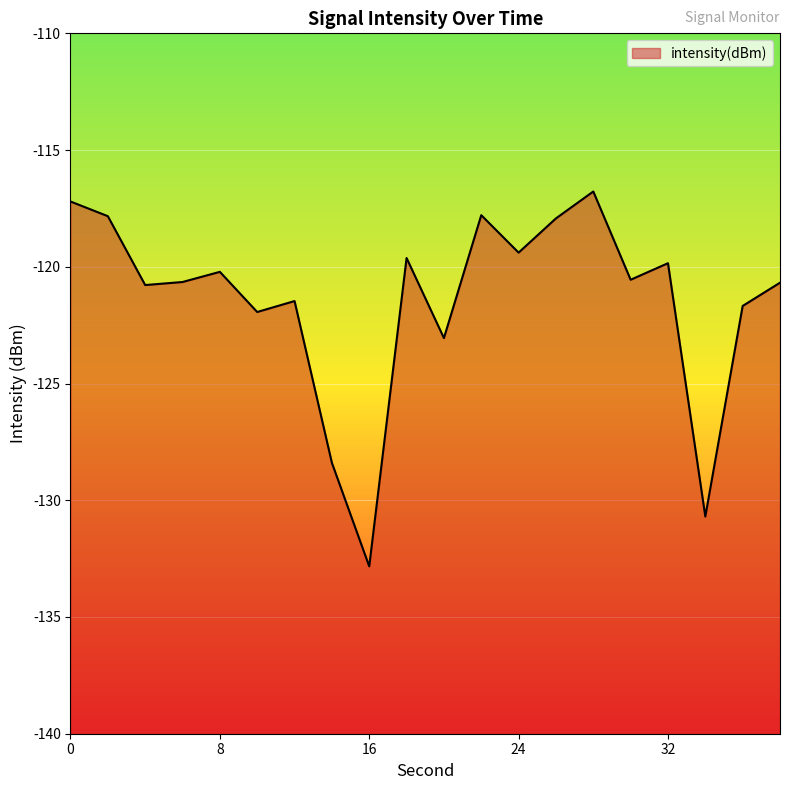

The chart shows a value of -130.7 at 34. True or false?

True